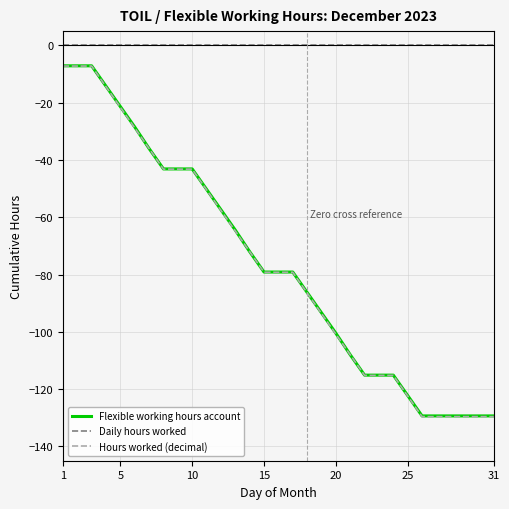

What is the minimum value for Hours worked (decimal)?

-129.6